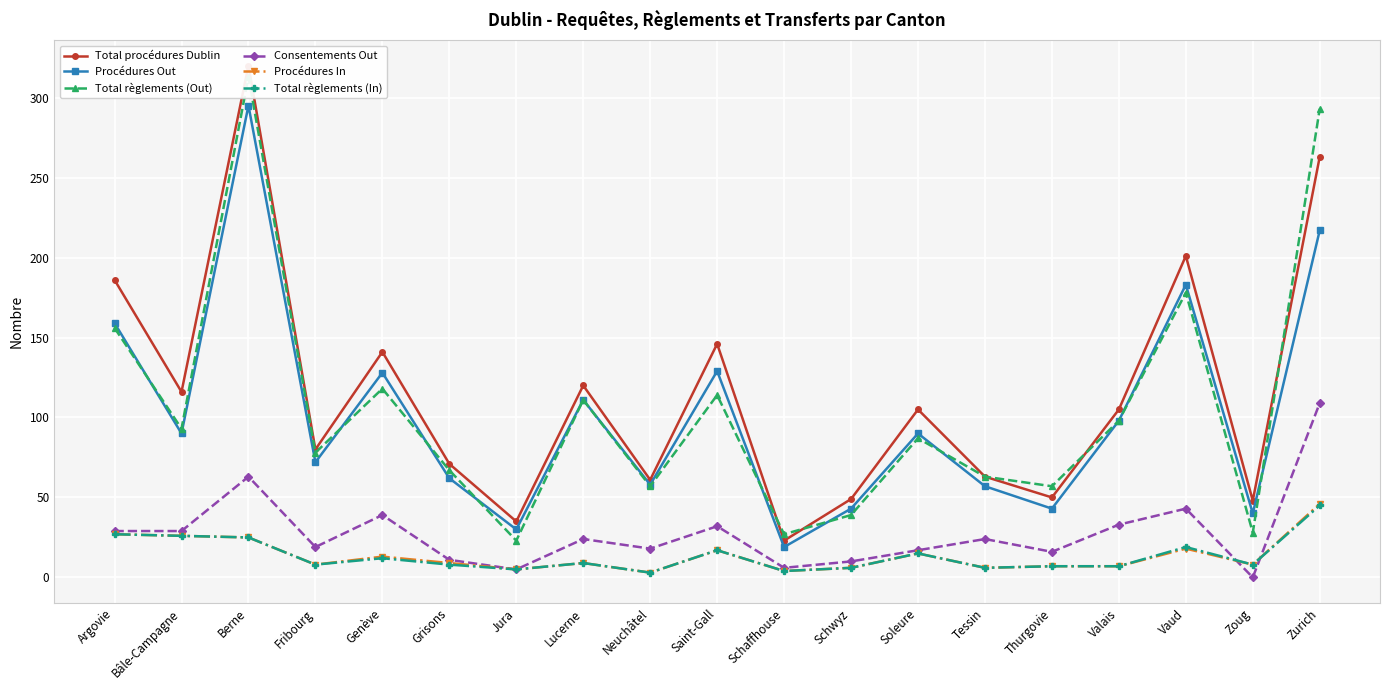

What are all the series names shown in the legend?

Total procédures Dublin, Procédures Out, Total règlements (Out), Consentements Out, Procédures In, Total règlements (In)